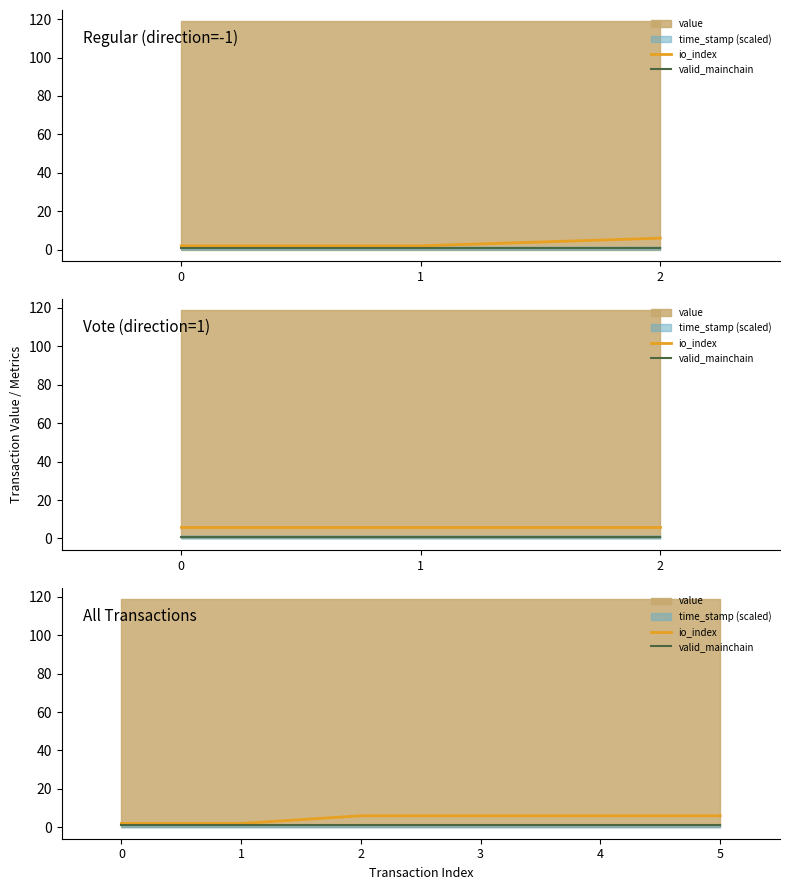

What is the approximate value of io_index at 2?

6